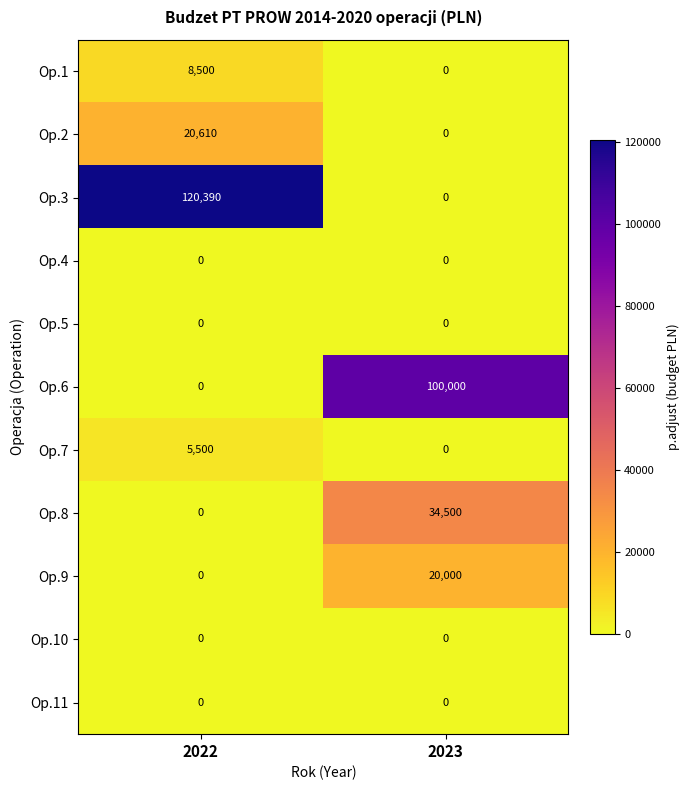

Which series changed the most between 2022 and 2023?

Op.3